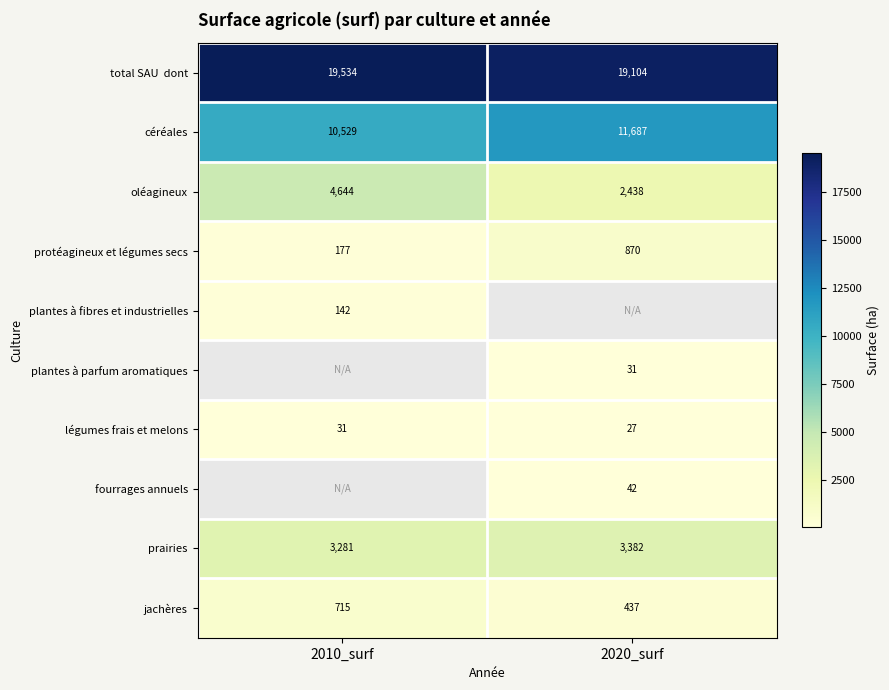

Which label corresponds to the largest value in the chart?

2010_surf